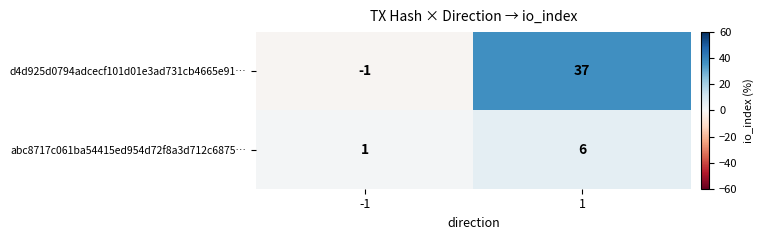

Is the value of d4d925d0794adcecf101d01e3ad731cb4665e91… at -1 greater than the value of abc8717c061ba54415ed954d72f8a3d712c6875… at 1?

No